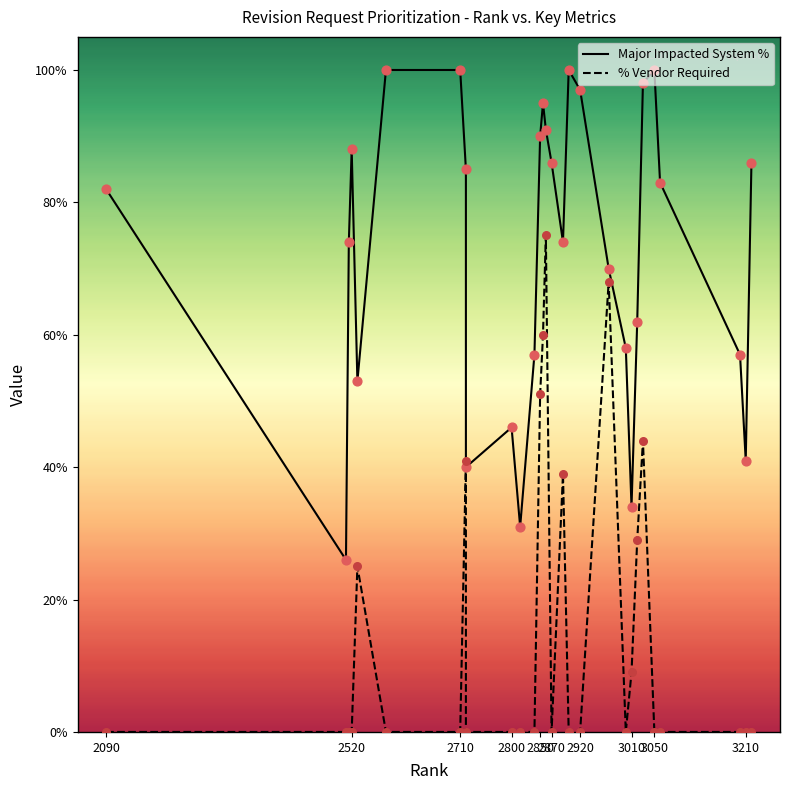

Is the value of % Vendor Required at 24 greater than the value of Major Impacted System % at 11?

No